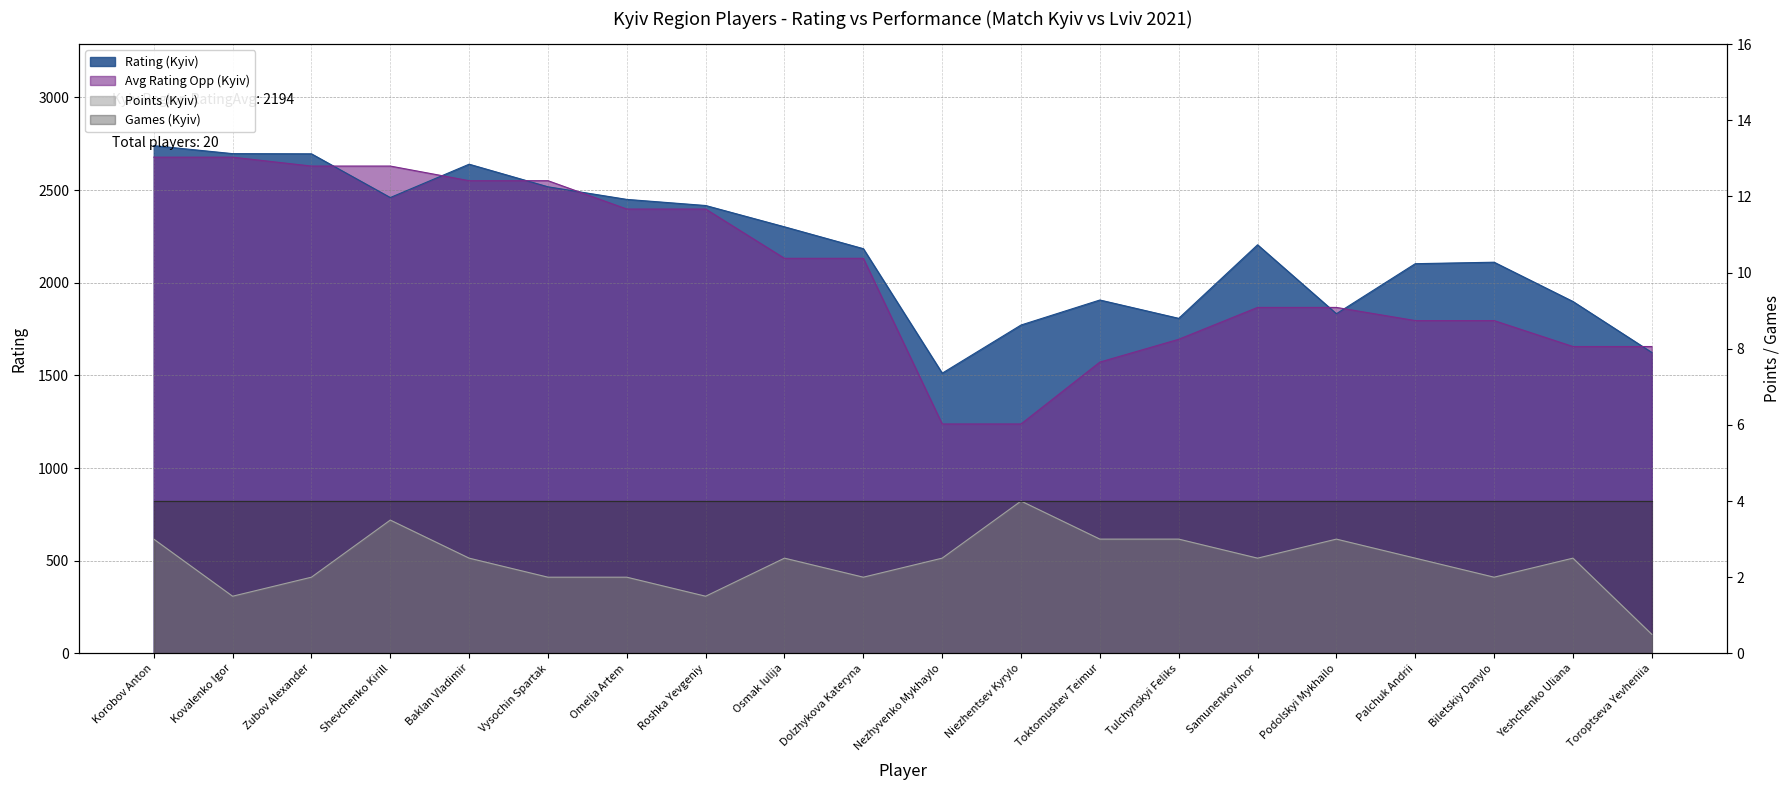

At which category is the sum across all series the highest?

Korobov Anton